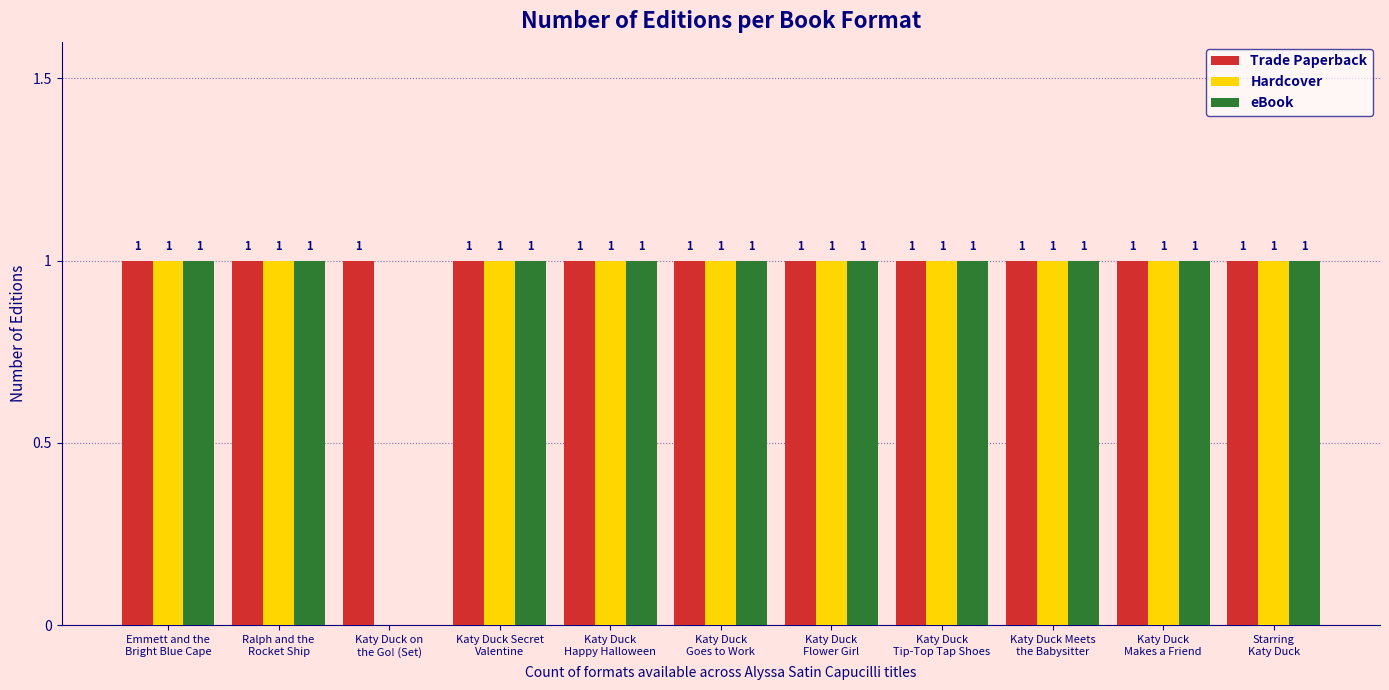

What is the average value of the eBook series?

1